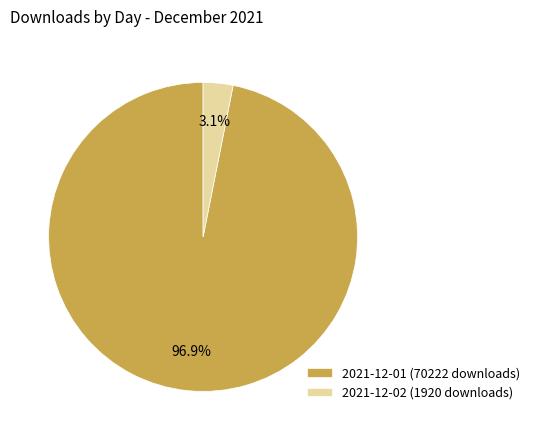

Count the number of slices in the pie.

2